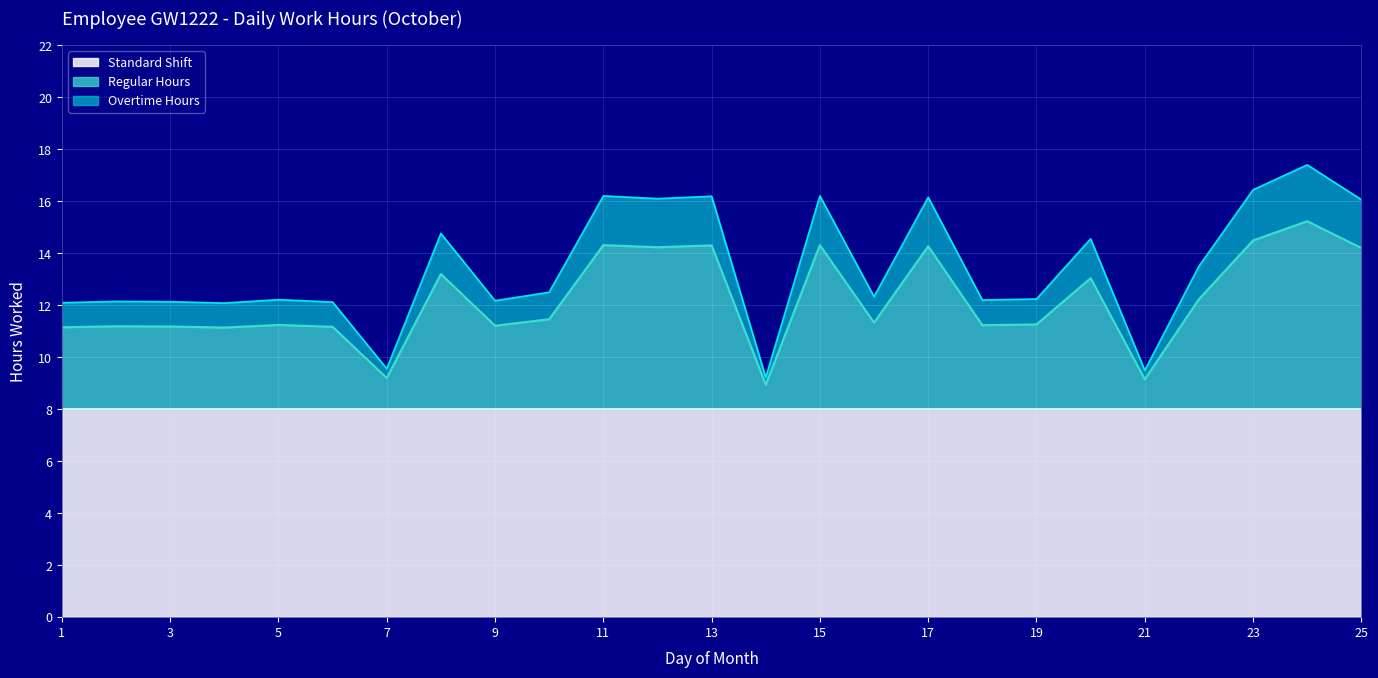

True or false: Regular Hours has more than 2 points higher than both neighbors.

True